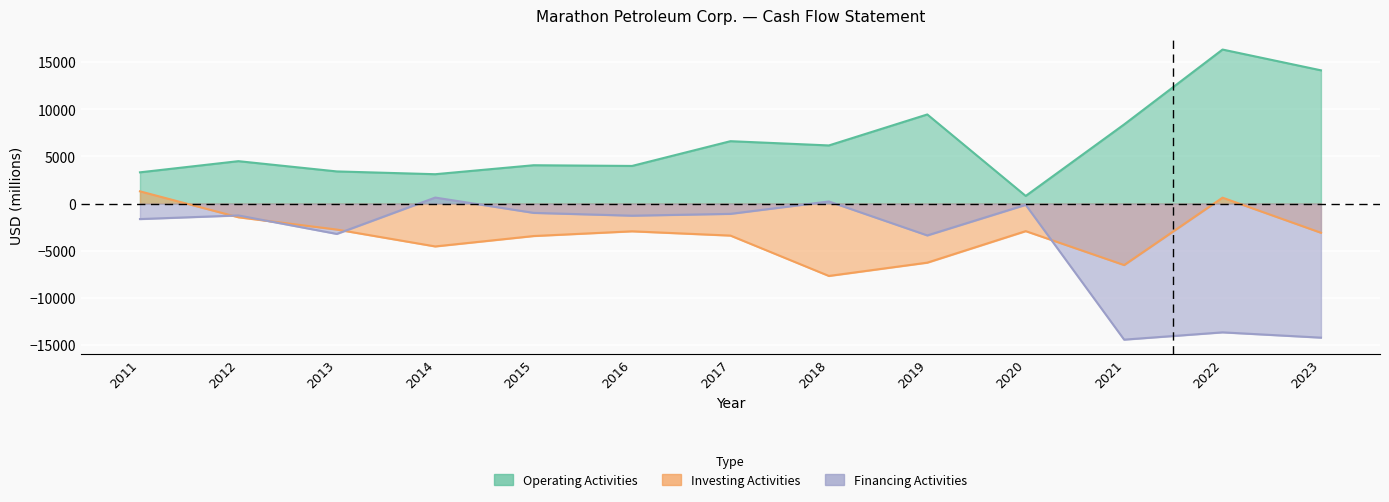

Reading left to right, extract all data points from this chart.

Operating Activities: 3309	4492	3405	3110	4061	3986	6609	6158	9441	807	8384	16319	14117
Investing Activities: 1295	-1452	-2756	-4543	-3441	-2941	-3394	-7670	-6261	-2922	-6517	623	-3095
Financing Activities: -1643	-1259	-3217	635	-987	-1285	-1091	222	-3376	-135	-14419	-13647	-14207